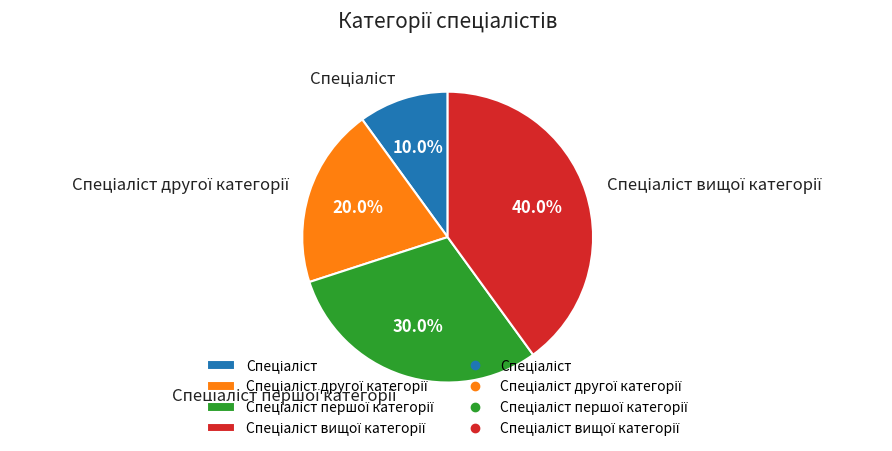

Is there any slice that represents more than half of the pie?

No